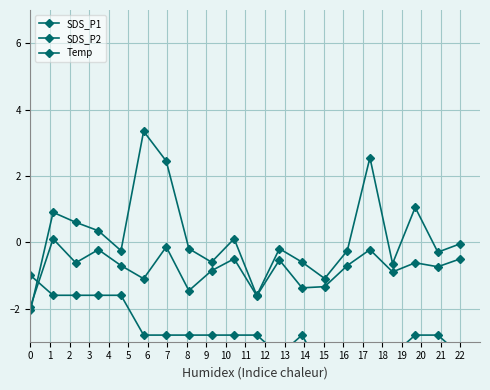

What is the sum of all SDS_P2 values?

-16.0